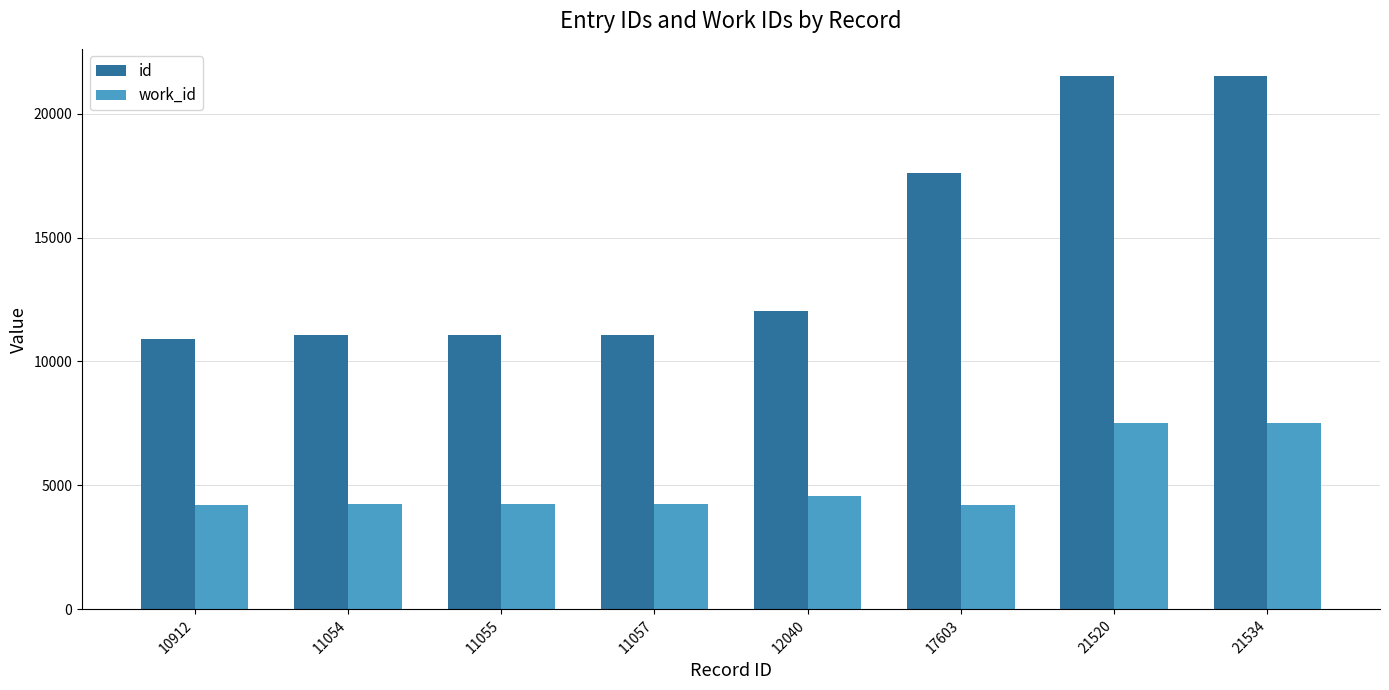

At which label is id closest to 16223?

17603